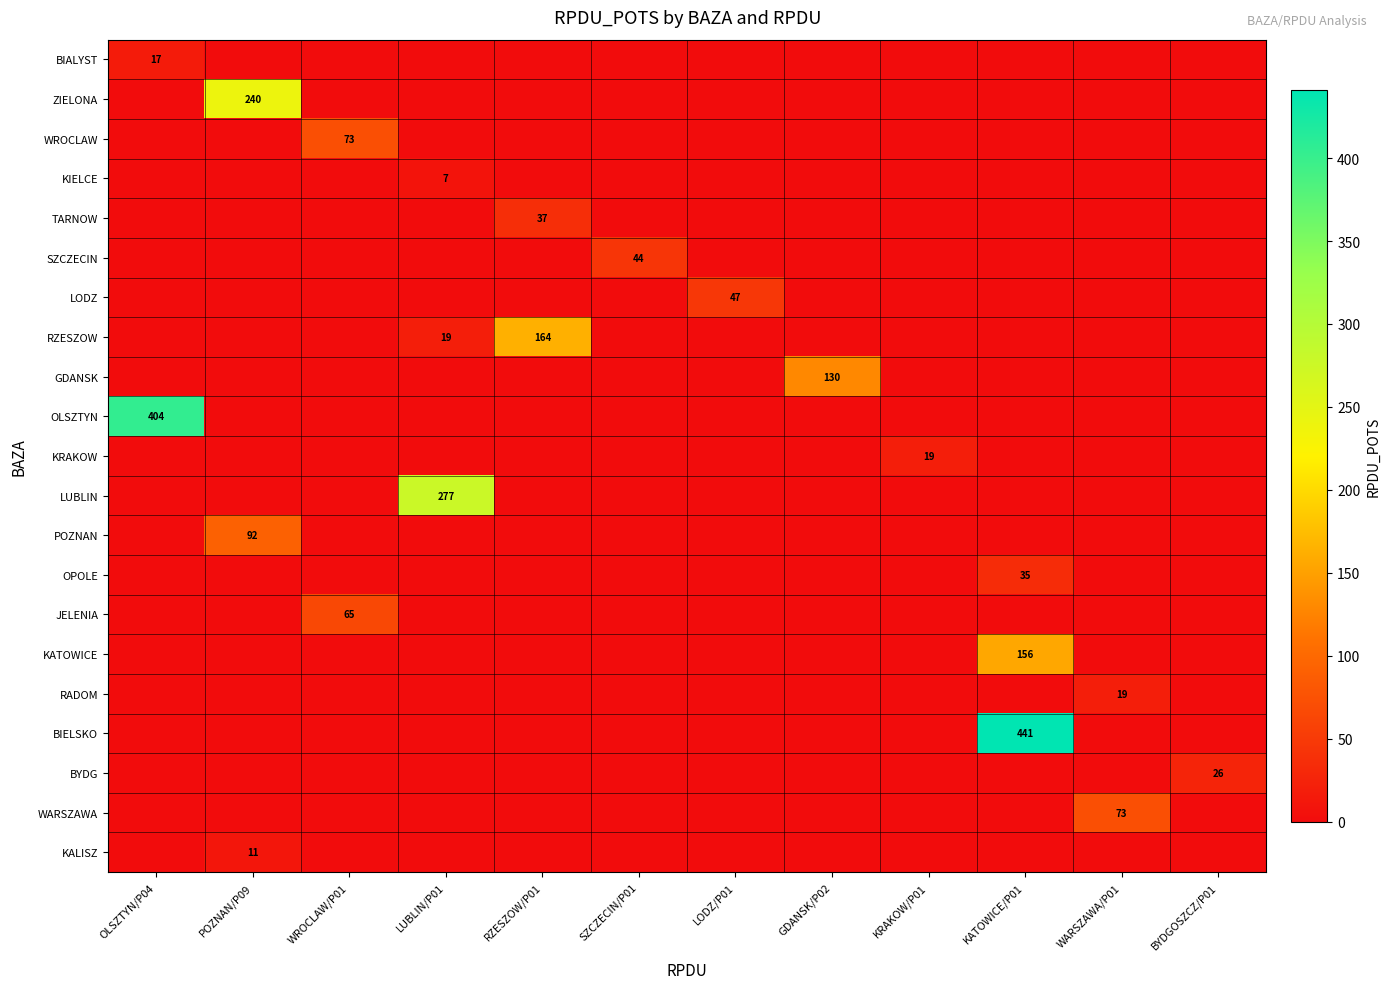

Is it true that RZESZOW equals 19 at LUBLIN/P01?

True